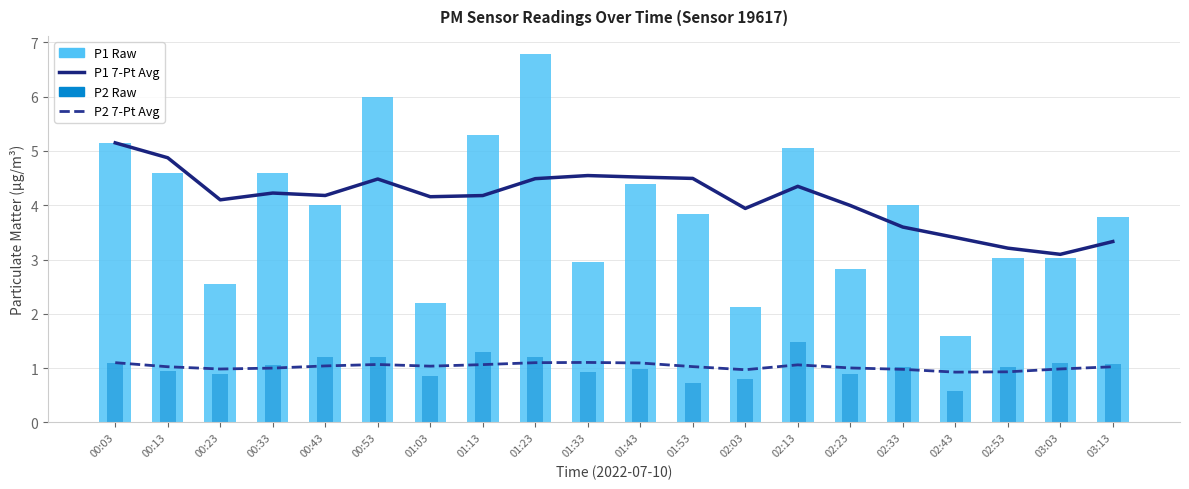

Is the value of P2 (Raw) at 02:53 greater than the value of P1 7-Pt Avg at 02:53?

No